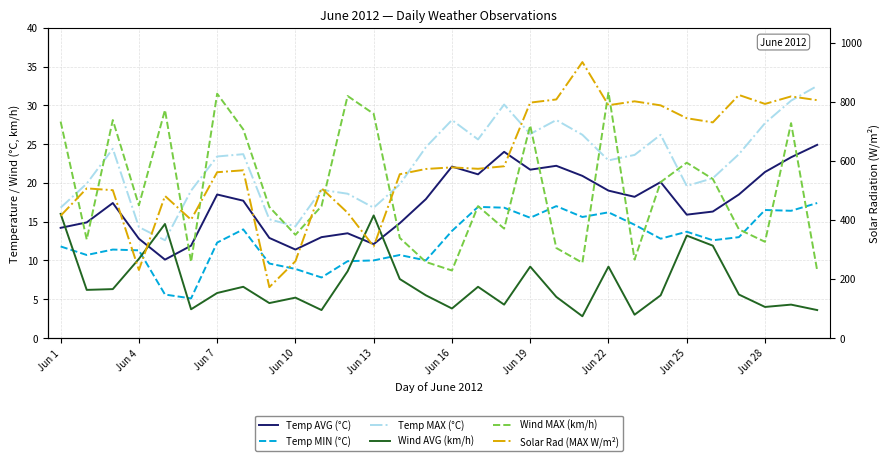

Which series has the largest total across all categories?

Solar Rad (MAX W/m²)